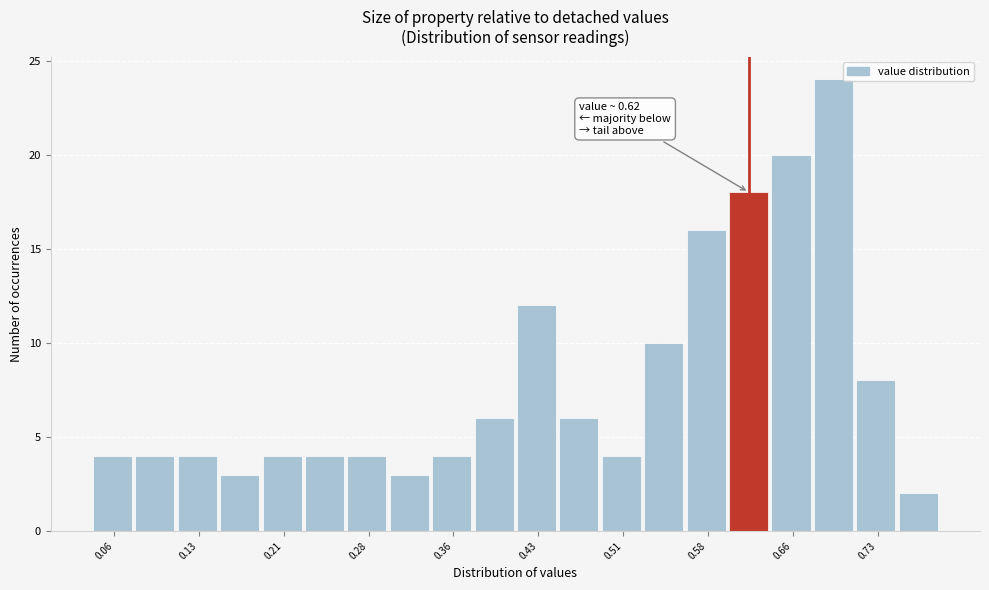

Read against the x-axis, roughly where is the centre of the tallest bar?

0.69